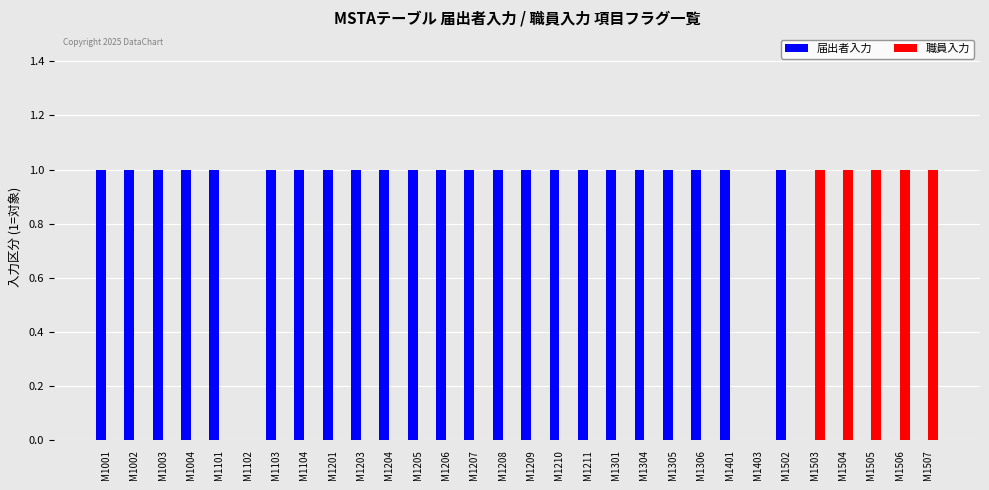

What are all the series names shown in the legend?

届出者入力, 職員入力